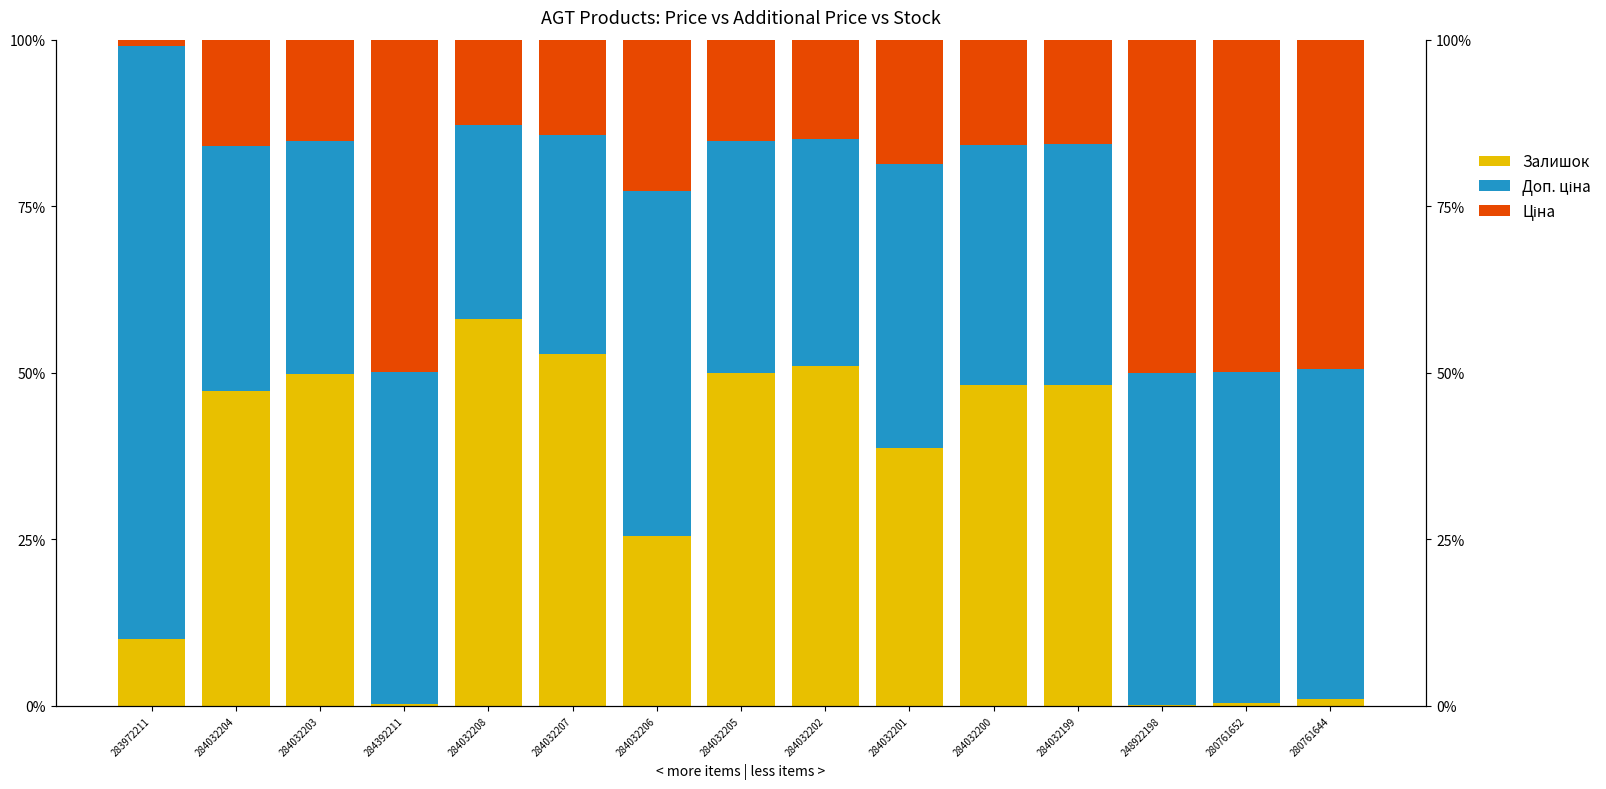

At how many categories does at least one series exceed 55?

2